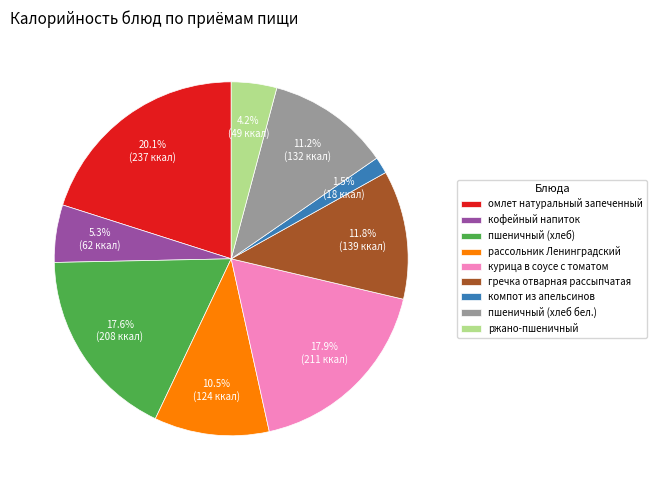

To the nearest percent, what is the combined percentage of ржано-пшеничный and курица в соусе с томатом?

22%